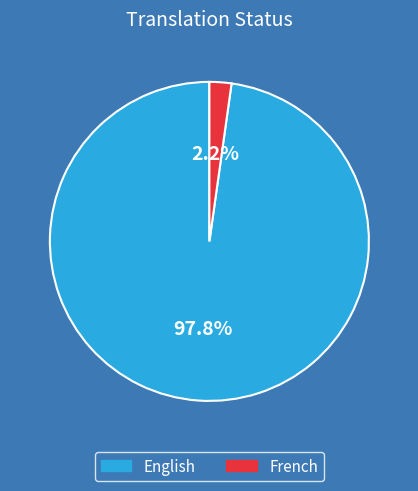

Rank the categories by value from lowest to highest.

French, English